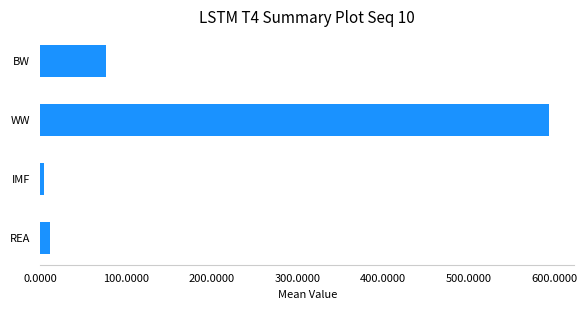

List the labels in order of value, largest first.

WW, BW, REA, IMF